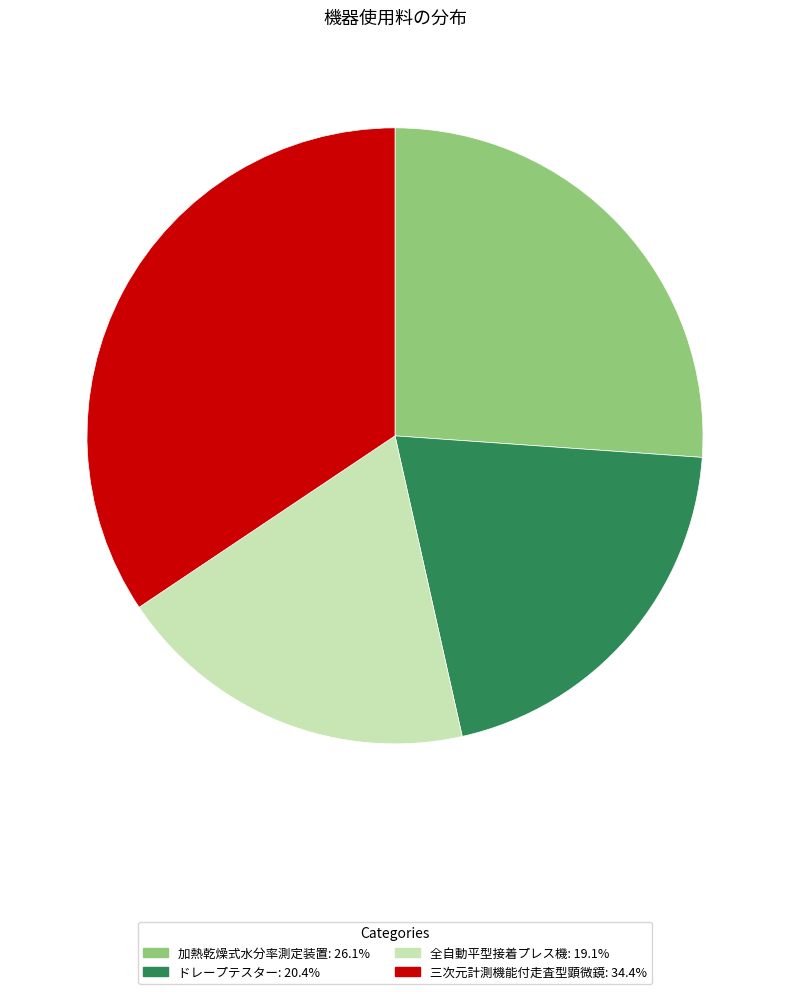

Does any single category account for the majority?

No